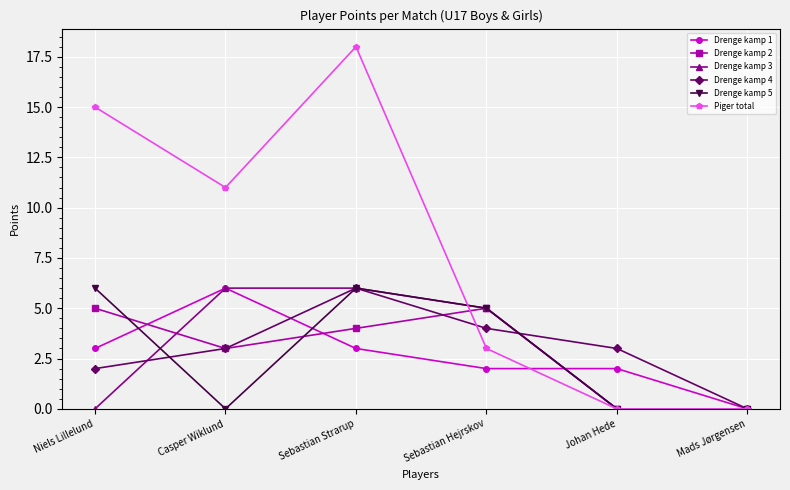

What position from the left is Johan Hede?

5